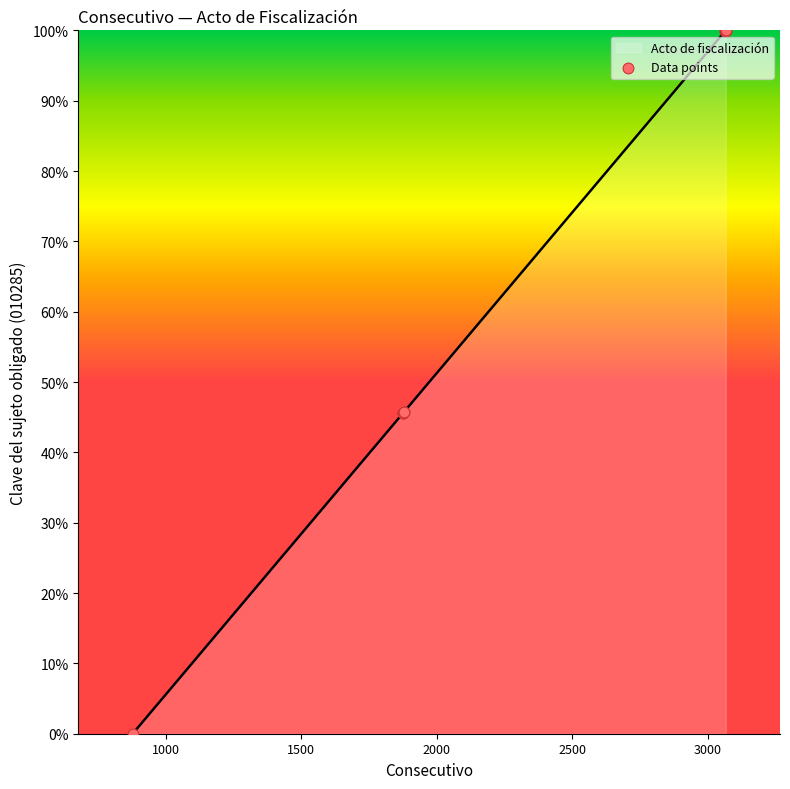

Approximately how many times larger is the value at 1876 compared to 3064?

0.5